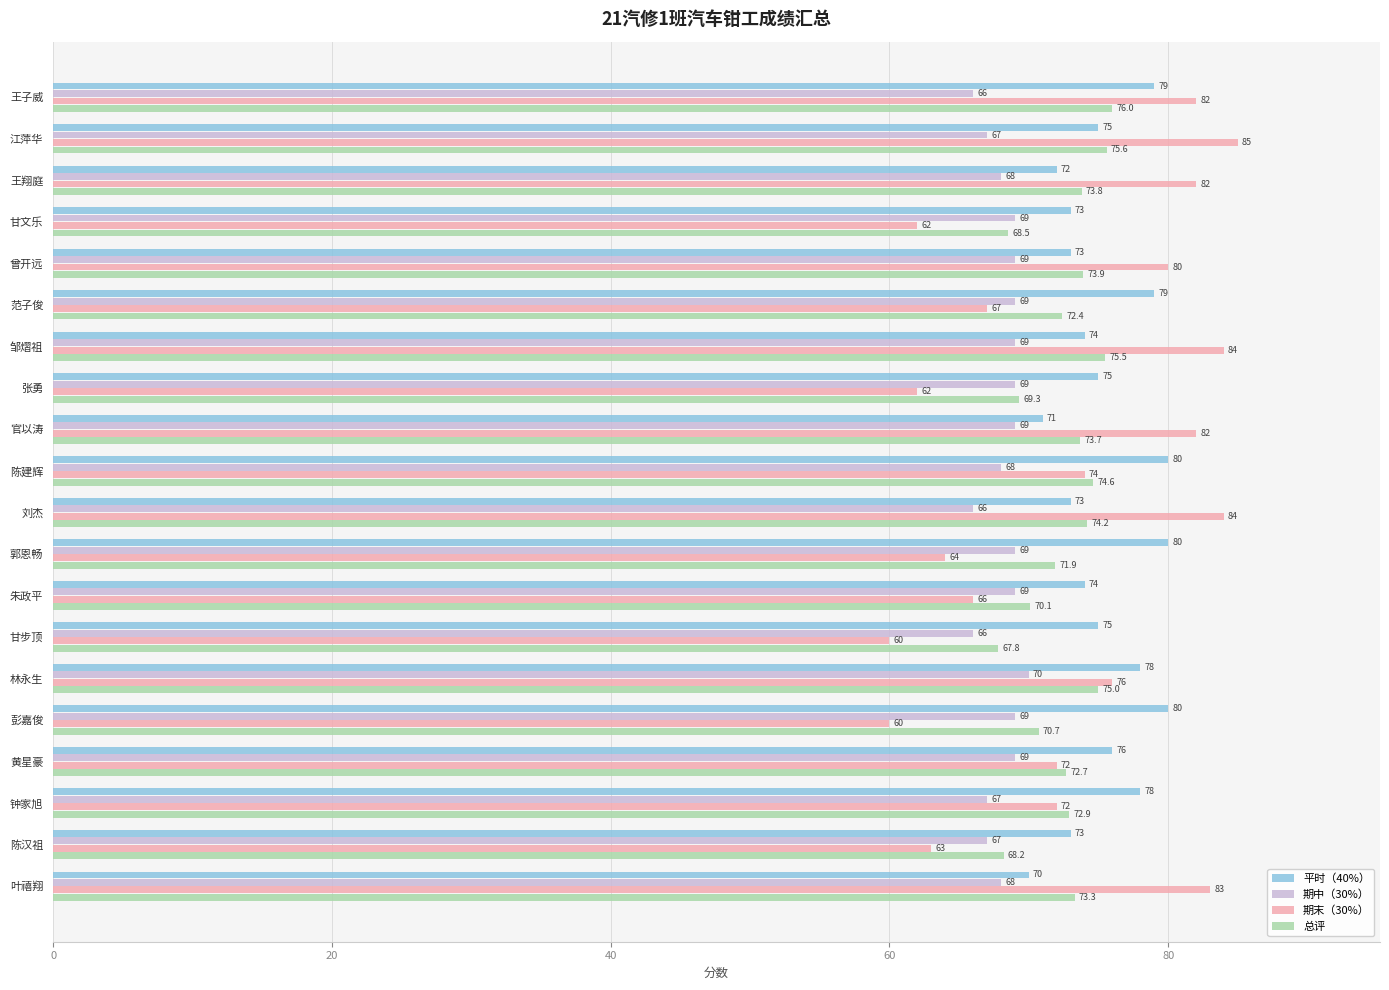

The value of 平时（40%） at 刘杰 is 48.6. True or false?

False